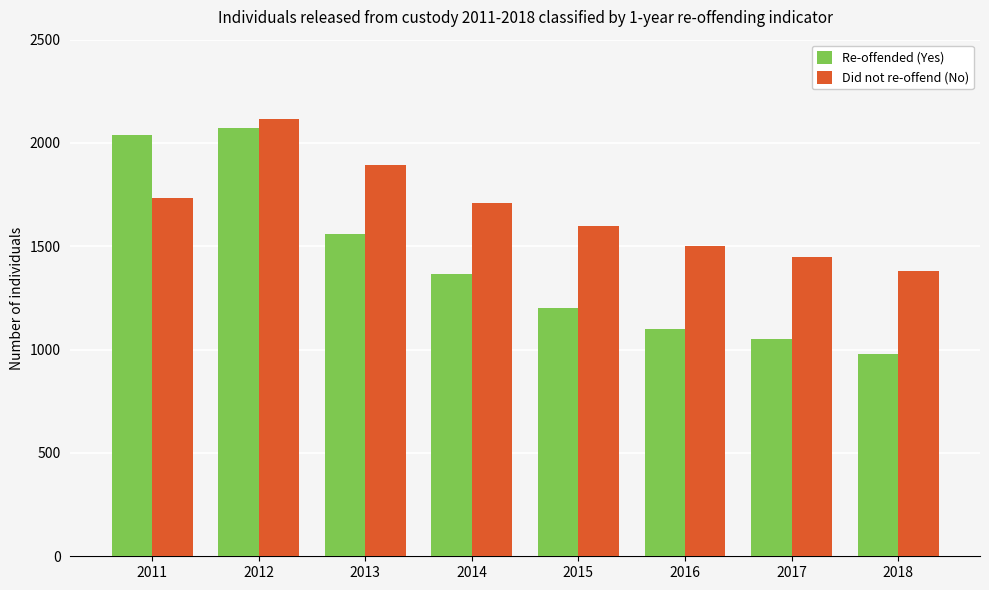

What is the value of the Re-offended (Yes) bar at the 2nd from the left?

2071